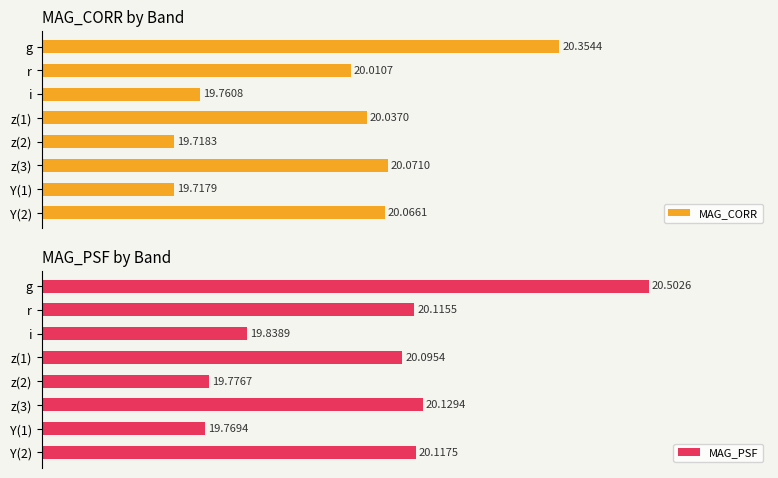

List the labels in order of MAG_CORR value, smallest first.

Y(1), z(2), i, r, z(1), Y(2), z(3), g